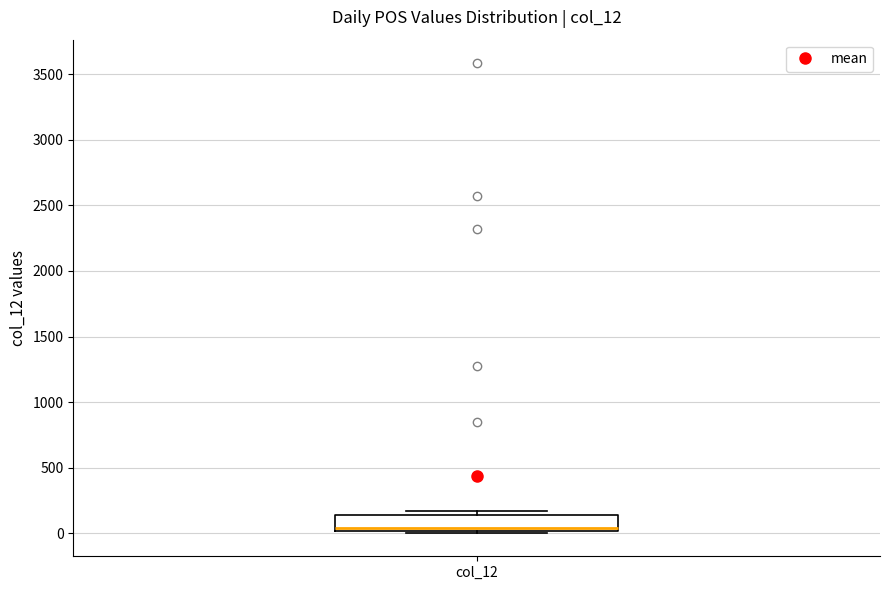

Where is the upper edge of the box for col_12 on the y-axis? The values are not printed on the chart, so give them approximately, as read against the axis.

150